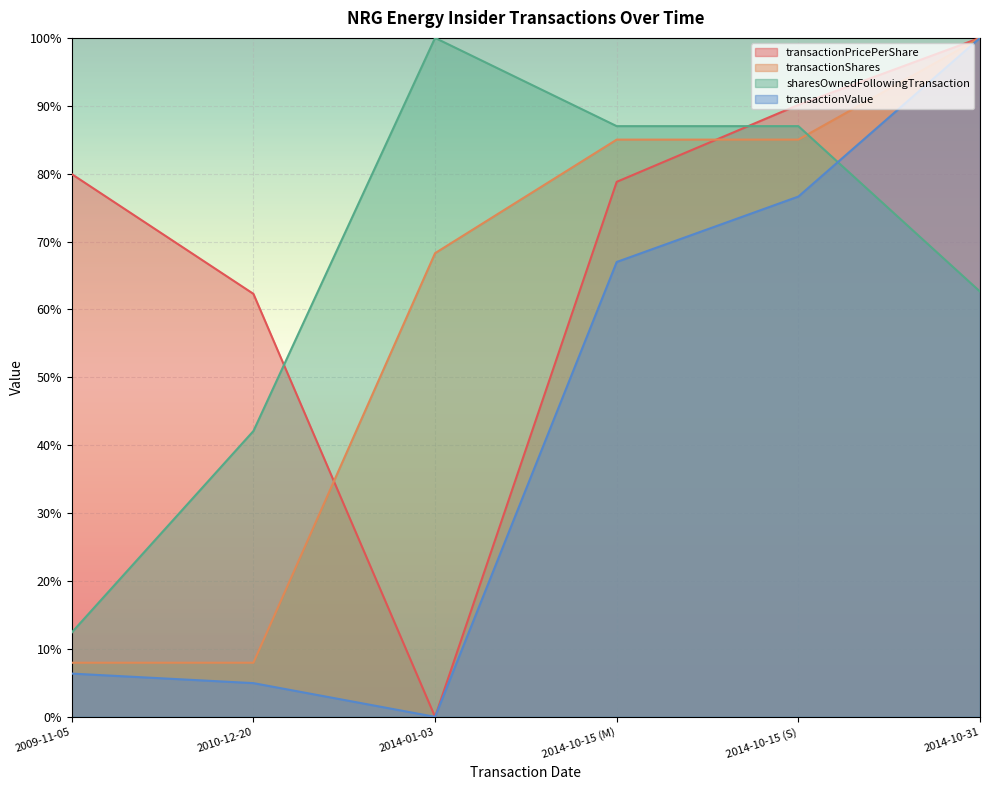

Reading right to left, extract all data points from this chart.

transactionPricePerShare: 2014-10-31=1.0	2014-10-15 (S)=0.9	2014-10-15 (M)=0.8	2014-01-03=0.0	2010-12-20=0.6	2009-11-05=0.8
transactionShares: 2014-10-31=1.0	2014-10-15 (S)=0.9	2014-10-15 (M)=0.9	2014-01-03=0.7	2010-12-20=0.1	2009-11-05=0.1
sharesOwnedFollowingTransaction: 2014-10-31=0.6	2014-10-15 (S)=0.9	2014-10-15 (M)=0.9	2014-01-03=1.0	2010-12-20=0.4	2009-11-05=0.1
transactionValue: 2014-10-31=1.0	2014-10-15 (S)=0.8	2014-10-15 (M)=0.7	2014-01-03=0.0	2010-12-20=0.0	2009-11-05=0.1